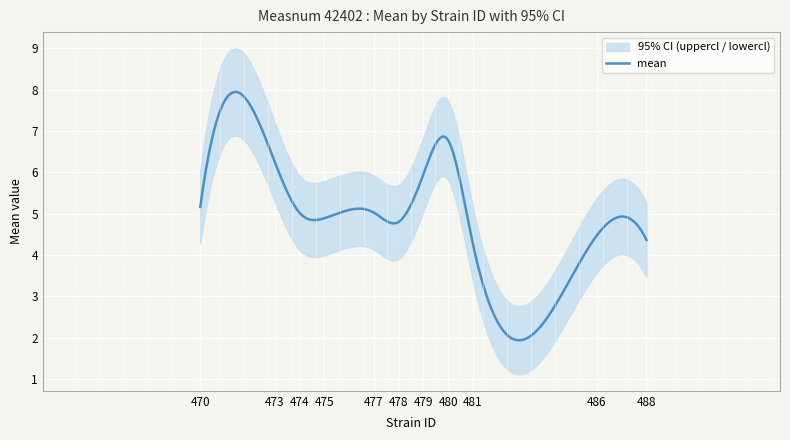

What is the lowest value of the mean series?

1.9